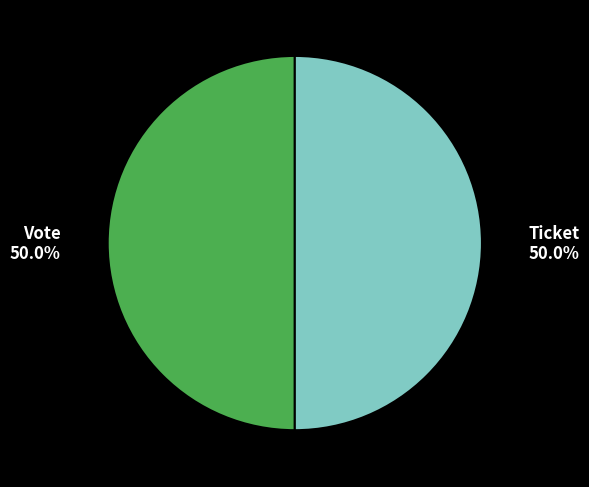

What is the ratio of the value at Vote 50.0% to the value at Ticket 50.0%?

1.0